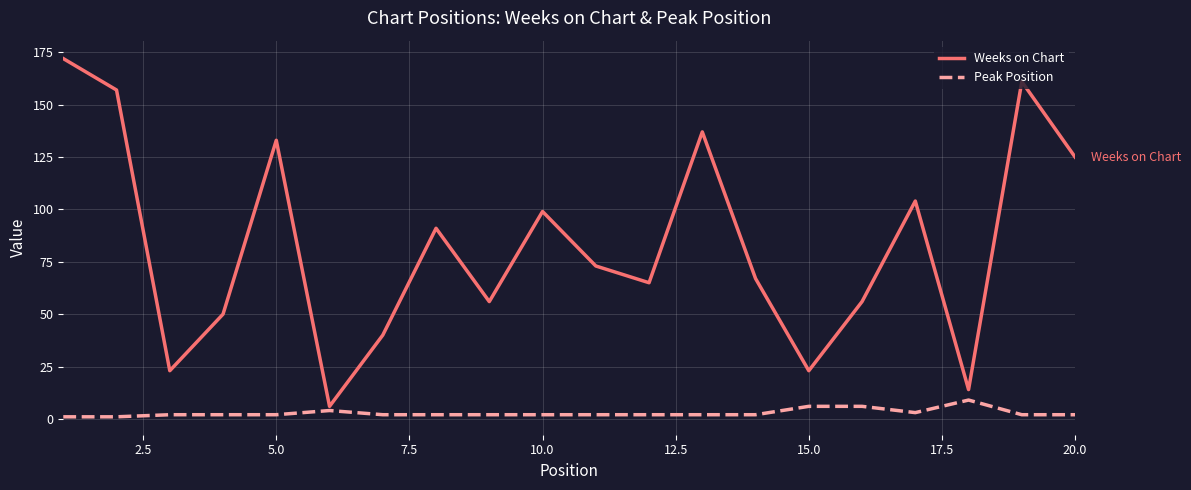

In Weeks on Chart, how many points are higher than both neighbors (excluding endpoints)?

6